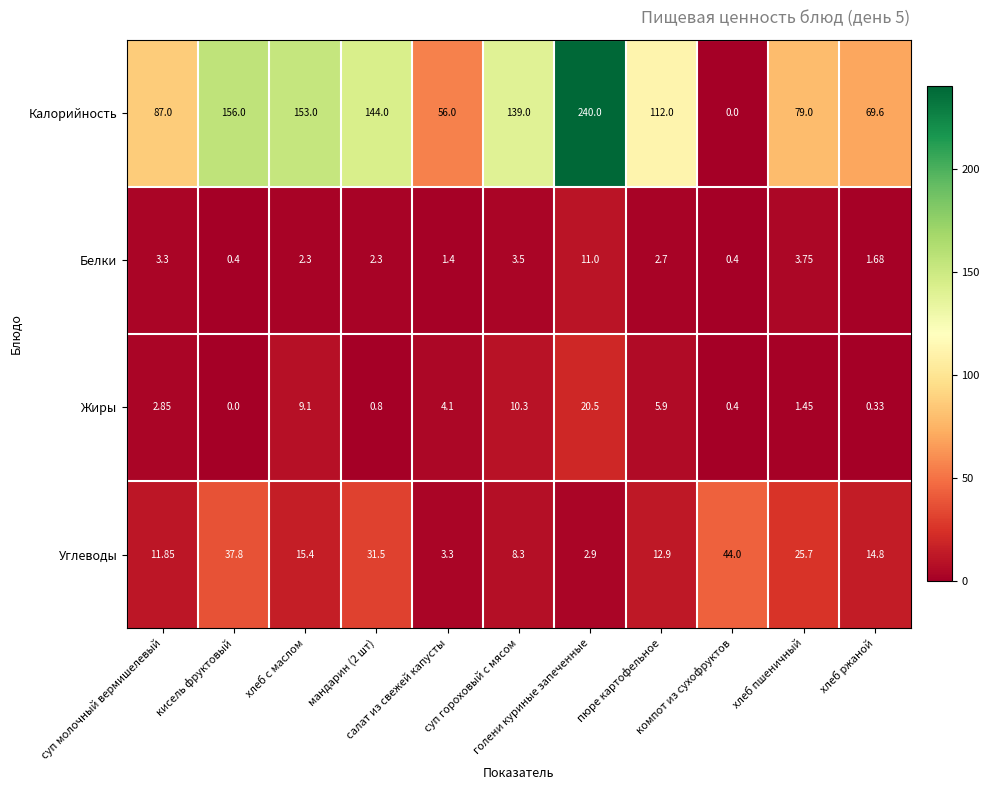

How many series are shown in this chart?

4